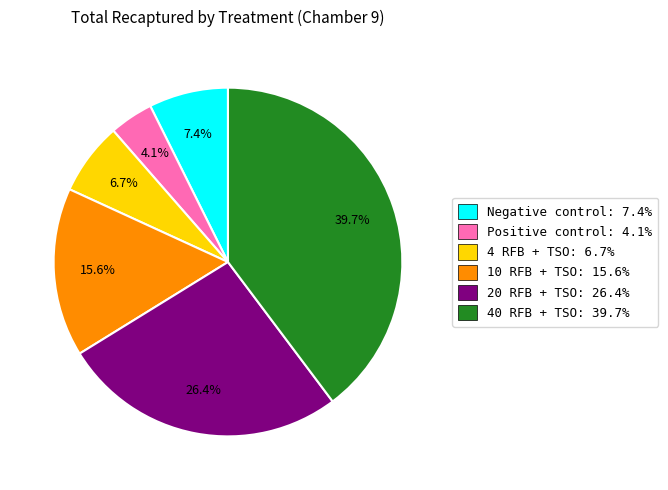

Approximately how many times larger is the value at 20 RFB + TSO compared to 40 RFB + TSO?

0.7